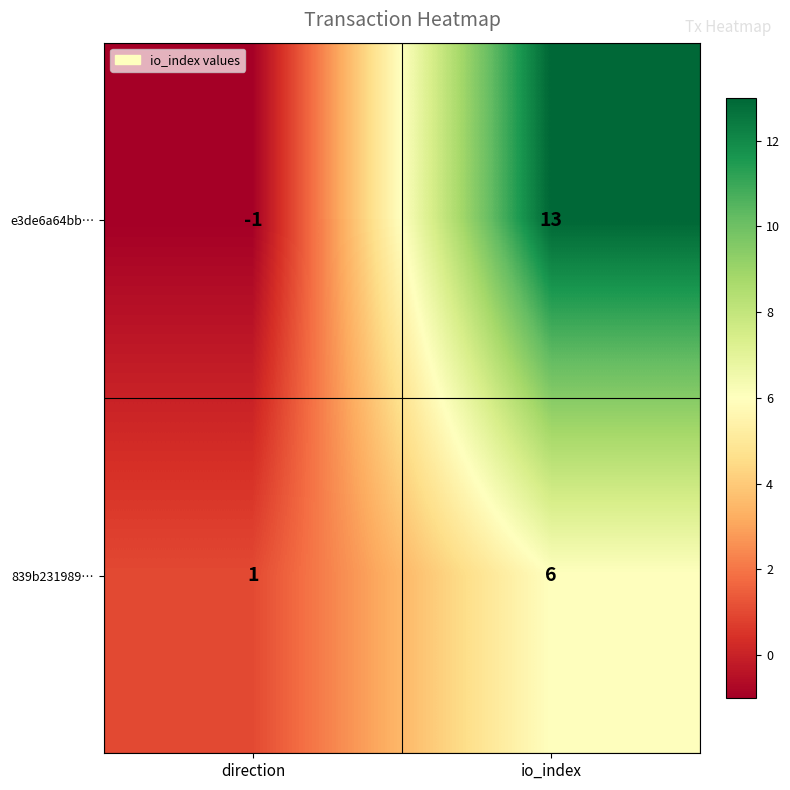

List the series in order of their overall mean, highest first.

e3de6a64bb…, 839b231989…